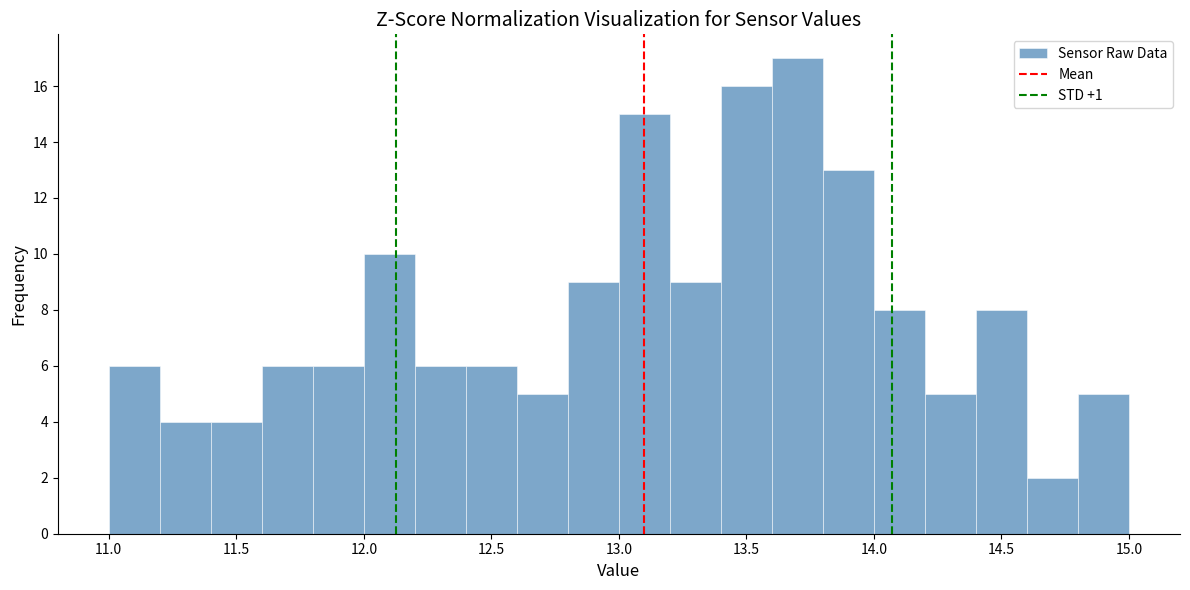

Reading left to right, transcribe this chart: for each bar, give the range it covers on the x-axis and its height. The values are not printed on the chart, so give them approximately, as read against the axis.

11.0 to 11.2: 6
11.2 to 11.4: 4
11.4 to 11.6: 4
11.6 to 11.8: 6
11.8 to 12.0: 6
12.0 to 12.2: 10
12.2 to 12.4: 6
12.4 to 12.6: 6
12.6 to 12.8: 5
12.8 to 13.0: 9
13.0 to 13.2: 15
13.2 to 13.4: 9
13.4 to 13.6: 16
13.6 to 13.8: 17
13.8 to 14.0: 13
14.0 to 14.2: 8
14.2 to 14.4: 5
14.4 to 14.6: 8
14.6 to 14.8: 2
14.8 to 15.0: 5